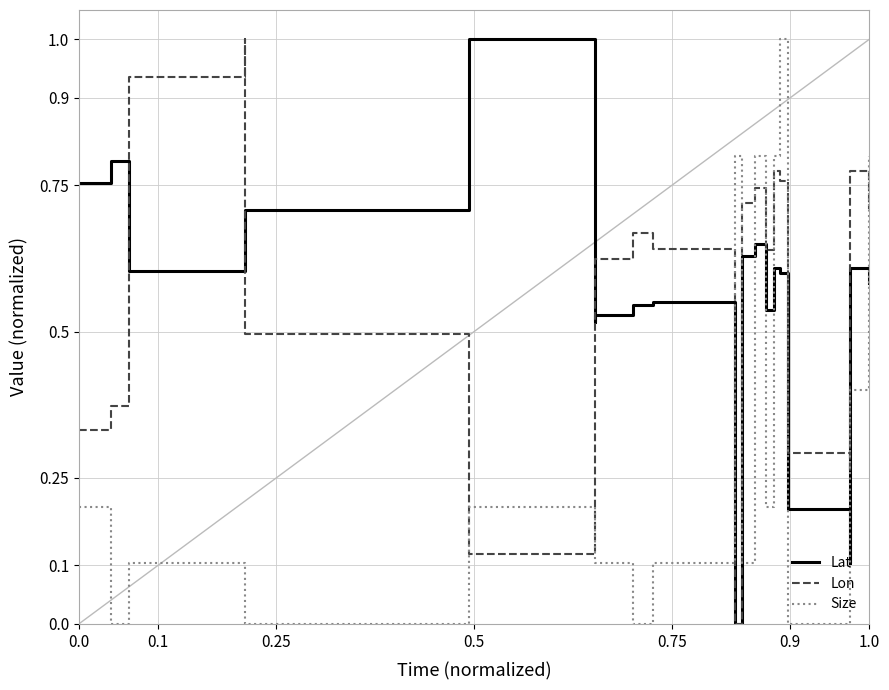

Which series has the largest total across all categories?

Lon